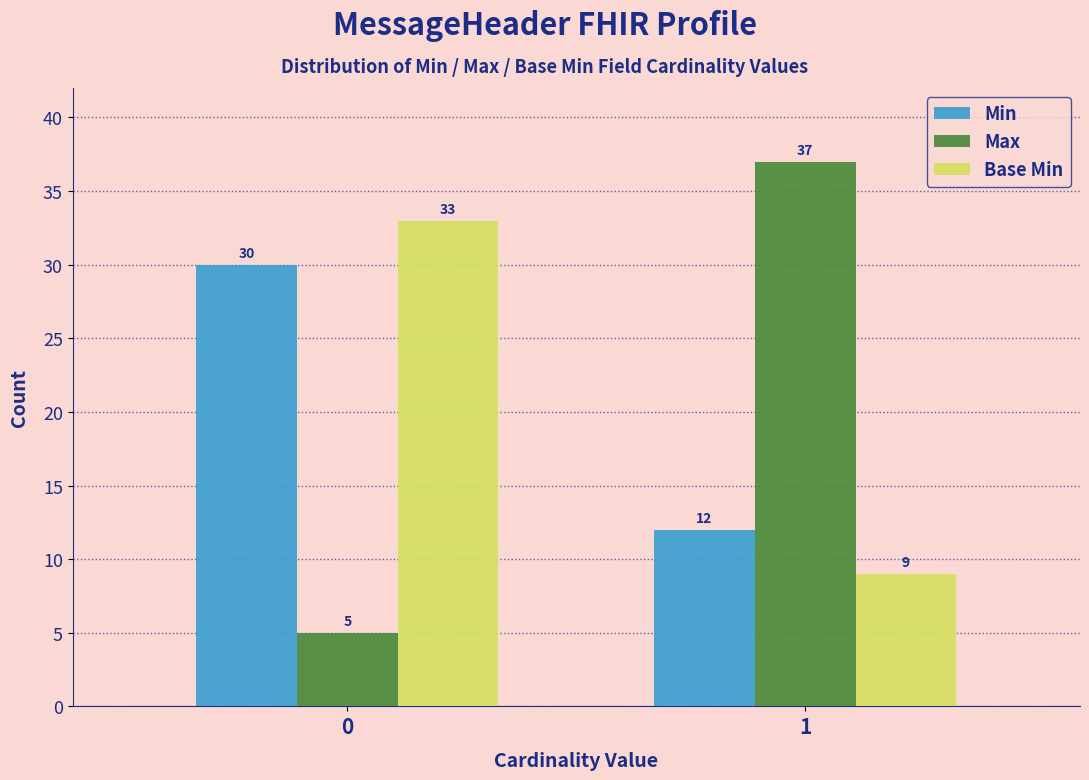

Reading right to left, transcribe all the data shown in this chart.

Min: 1=12	0=30
Max: 1=37	0=5
Base Min: 1=9	0=33